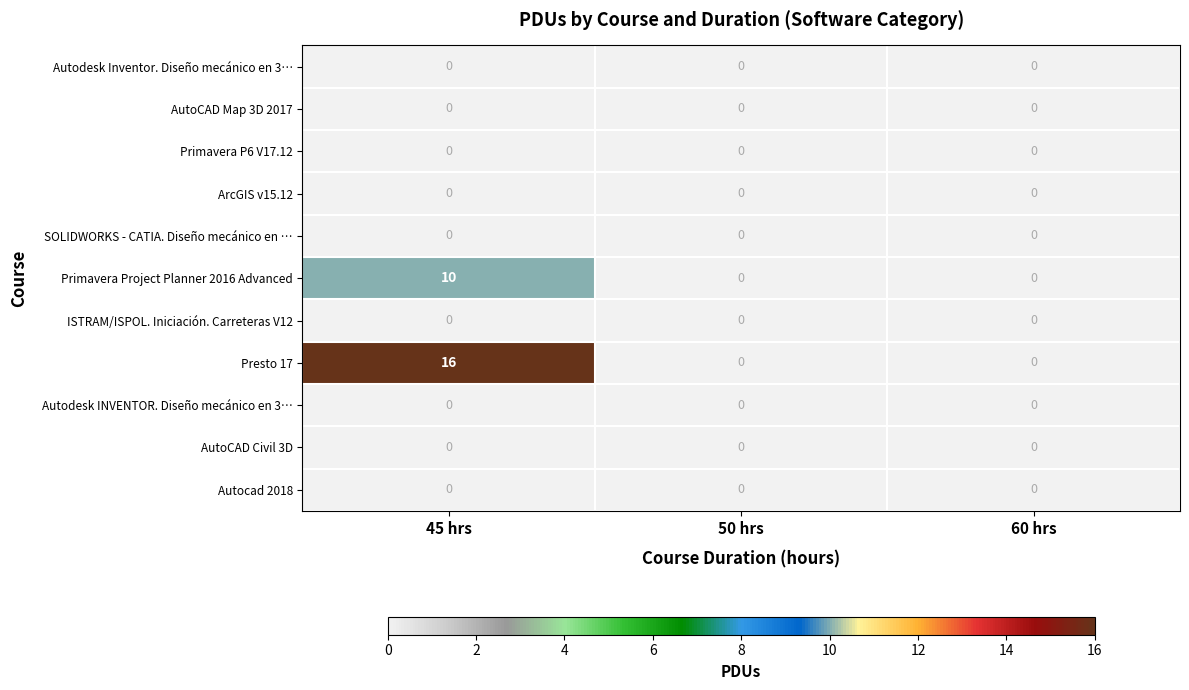

The Presto 17 series shows 0 at 50 hrs. True or false?

True